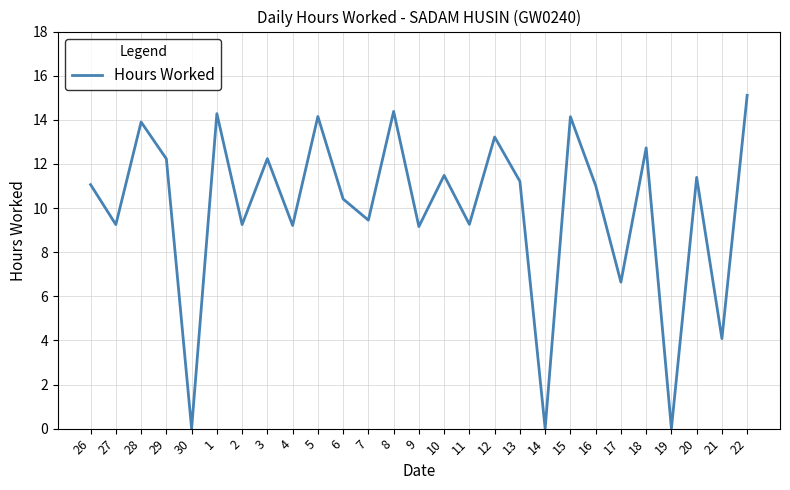

How many distinct data groups are displayed?

1